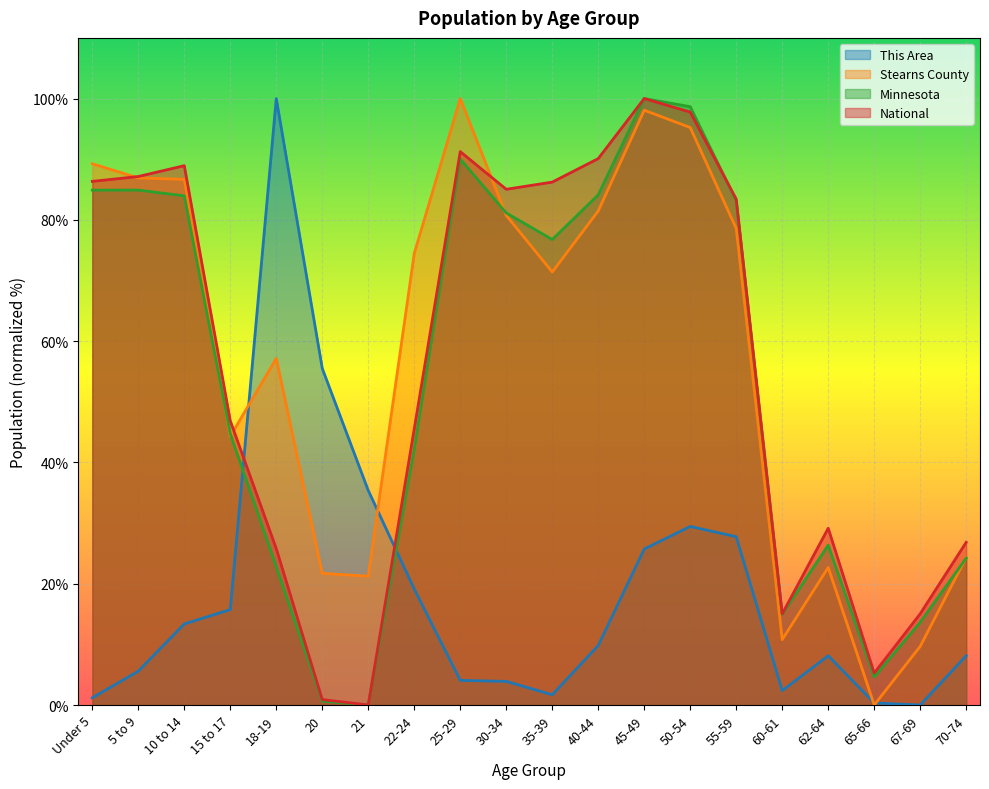

Reading right to left, what are all the values shown in this chart?

This Area: 70-74=8.1	67-69=0.0	65-66=0.3	62-64=8.1	60-61=2.4	55-59=27.7	50-54=29.4	45-49=25.7	40-44=9.8	35-39=1.7	30-34=3.9	25-29=4.1	22-24=19.1	21=35.4	20=55.5	18-19=100.0	15 to 17=15.7	10 to 14=13.4	5 to 9=5.6	Under 5=1.2
Stearns County: 70-74=24.3	67-69=9.7	65-66=0.0	62-64=22.7	60-61=10.8	55-59=78.6	50-54=95.2	45-49=98.1	40-44=81.5	35-39=71.4	30-34=80.7	25-29=100.0	22-24=74.5	21=21.2	20=21.7	18-19=57.2	15 to 17=44.3	10 to 14=86.7	5 to 9=86.9	Under 5=89.2
Minnesota: 70-74=24.2	67-69=13.7	65-66=4.6	62-64=26.3	60-61=14.9	55-59=83.1	50-54=98.7	45-49=100.0	40-44=84.1	35-39=76.8	30-34=81.1	25-29=90.0	22-24=42.2	21=0.0	20=0.6	18-19=22.8	15 to 17=44.7	10 to 14=84.0	5 to 9=84.9	Under 5=84.9
National: 70-74=26.8	67-69=15.0	65-66=5.3	62-64=29.1	60-61=15.0	55-59=83.4	50-54=97.8	45-49=100.0	40-44=90.1	35-39=86.2	30-34=85.0	25-29=91.2	22-24=45.5	21=0.0	20=0.9	18-19=25.8	15 to 17=46.9	10 to 14=88.9	5 to 9=87.1	Under 5=86.3